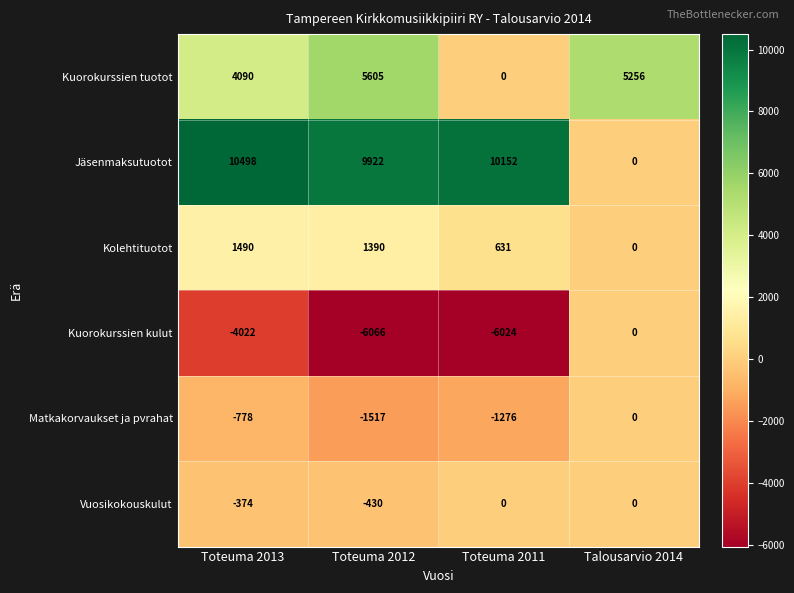

Reading left to right, extract all data points from this chart.

Kuorokurssien tuotot: 4090	5605	0	5256
Jäsenmaksutuotot: 10498	9922	10152	0
Kolehtituotot: 1490	1390	631	0
Kuorokurssien kulut: -4022	-6066	-6024	0
Matkakorvaukset ja pvrahat: -778	-1517	-1276	0
Vuosikokouskulut: -374	-430	0	0